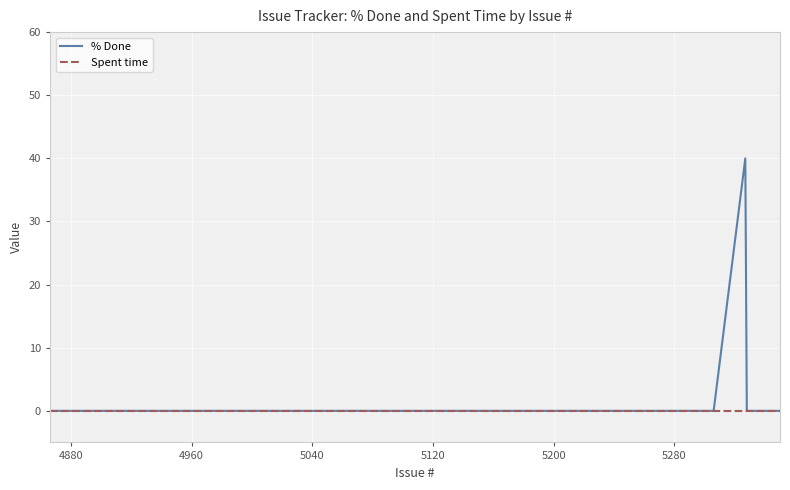

Which series has the widest spread of values?

% Done